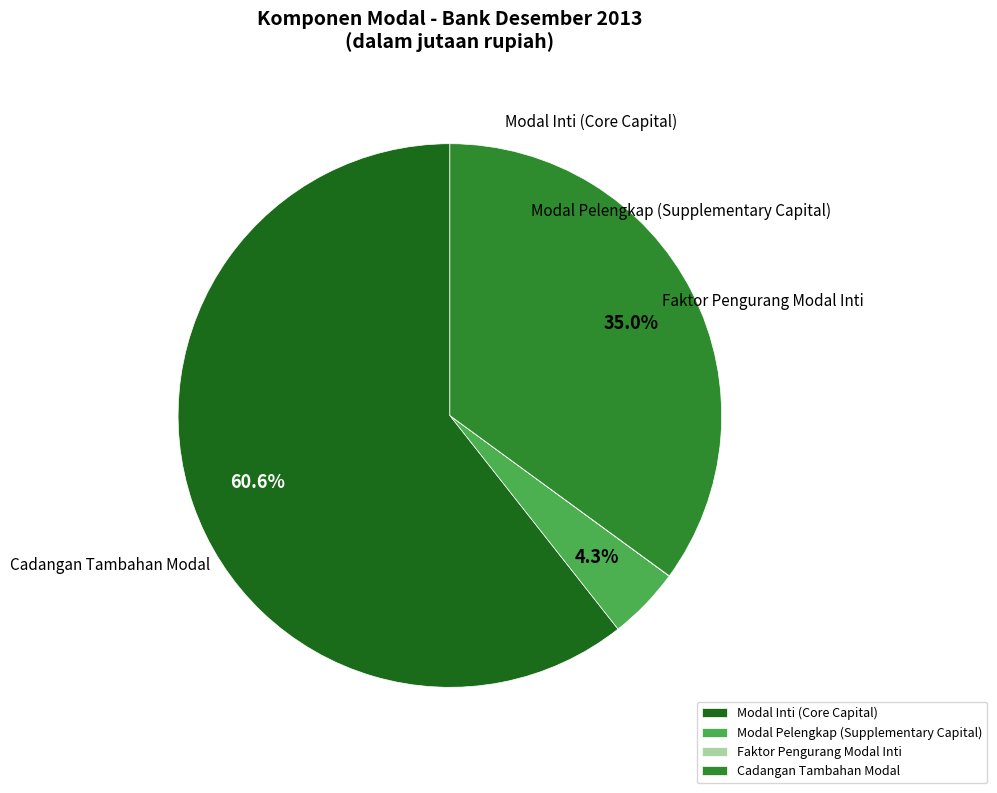

What is the change in value from Modal Inti (Core Capital) to Modal Pelengkap (Supplementary Capital)?

-577404